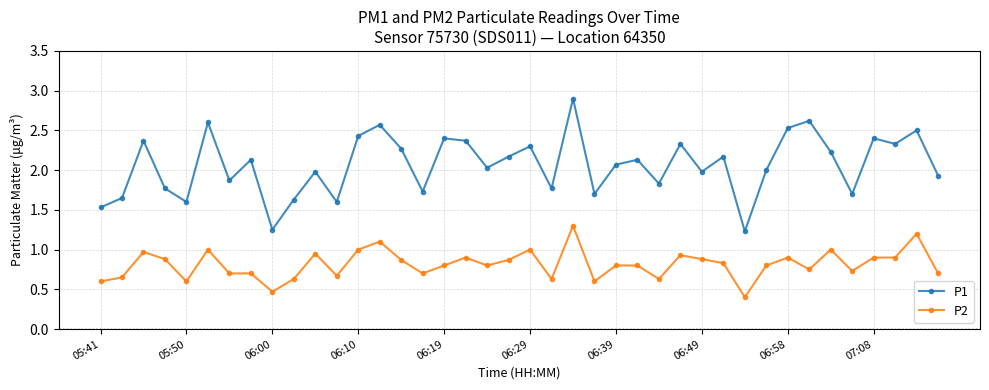

Which series has the largest range (max minus min)?

P1